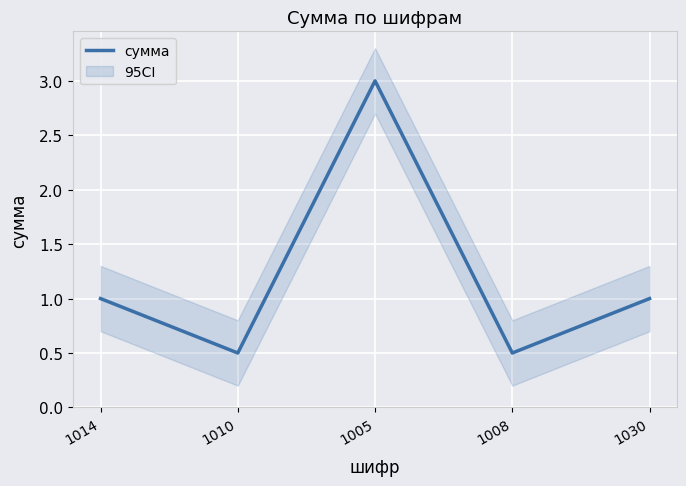

What is the difference between the second highest and second lowest values?

0.5